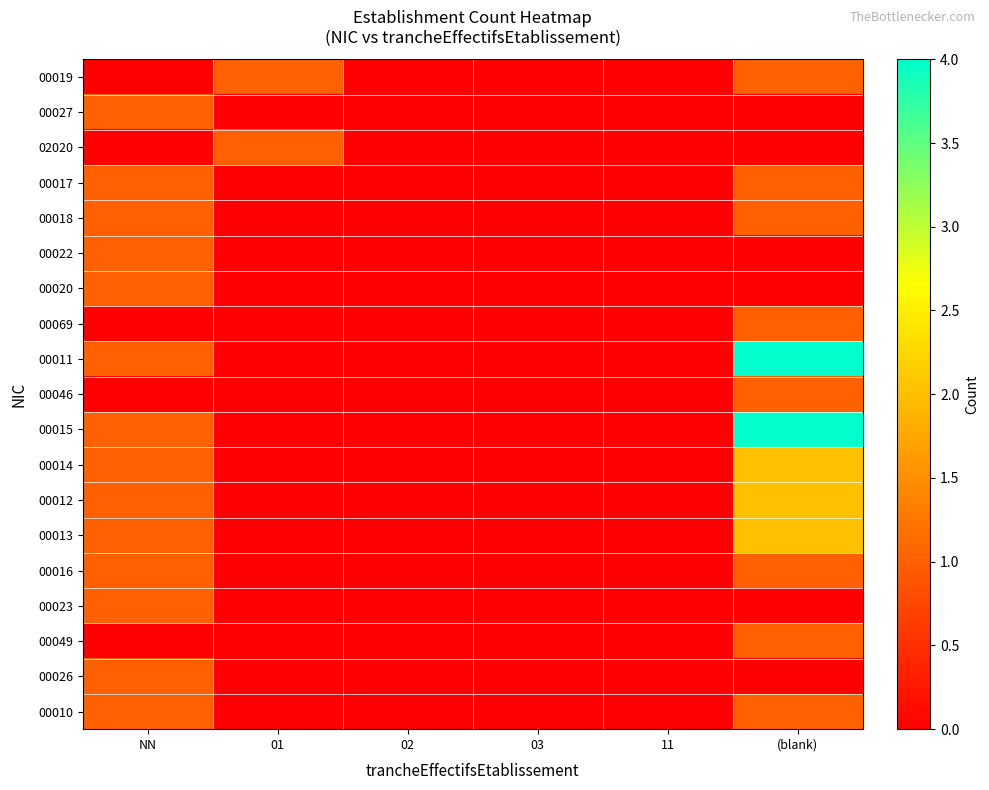

Reading right to left, what are all the values shown in this chart?

00019: (blank)=1	11=0	03=0	02=0	01=1	NN=0
00027: (blank)=0	11=0	03=0	02=0	01=0	NN=1
02020: (blank)=0	11=0	03=0	02=0	01=1	NN=0
00017: (blank)=1	11=0	03=0	02=0	01=0	NN=1
00018: (blank)=1	11=0	03=0	02=0	01=0	NN=1
00022: (blank)=0	11=0	03=0	02=0	01=0	NN=1
00020: (blank)=0	11=0	03=0	02=0	01=0	NN=1
00069: (blank)=1	11=0	03=0	02=0	01=0	NN=0
00011: (blank)=4	11=0	03=0	02=0	01=0	NN=1
00046: (blank)=1	11=0	03=0	02=0	01=0	NN=0
00015: (blank)=4	11=0	03=0	02=0	01=0	NN=1
00014: (blank)=2	11=0	03=0	02=0	01=0	NN=1
00012: (blank)=2	11=0	03=0	02=0	01=0	NN=1
00013: (blank)=2	11=0	03=0	02=0	01=0	NN=1
00016: (blank)=1	11=0	03=0	02=0	01=0	NN=1
00023: (blank)=0	11=0	03=0	02=0	01=0	NN=1
00049: (blank)=1	11=0	03=0	02=0	01=0	NN=0
00026: (blank)=0	11=0	03=0	02=0	01=0	NN=1
00010: (blank)=1	11=0	03=0	02=0	01=0	NN=1